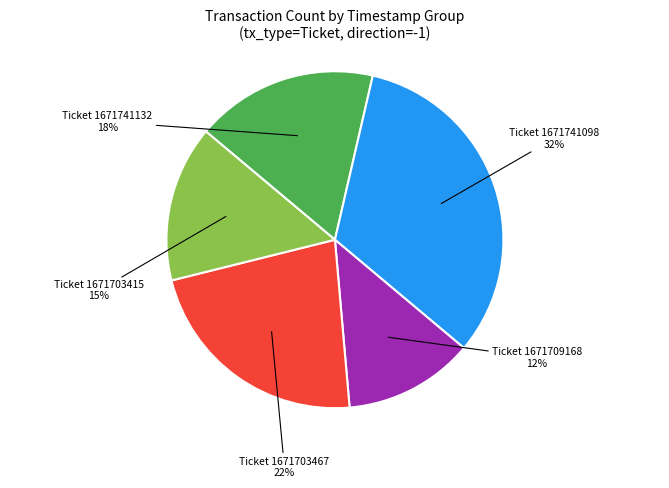

To the nearest percent, what is the average slice percentage?

20%